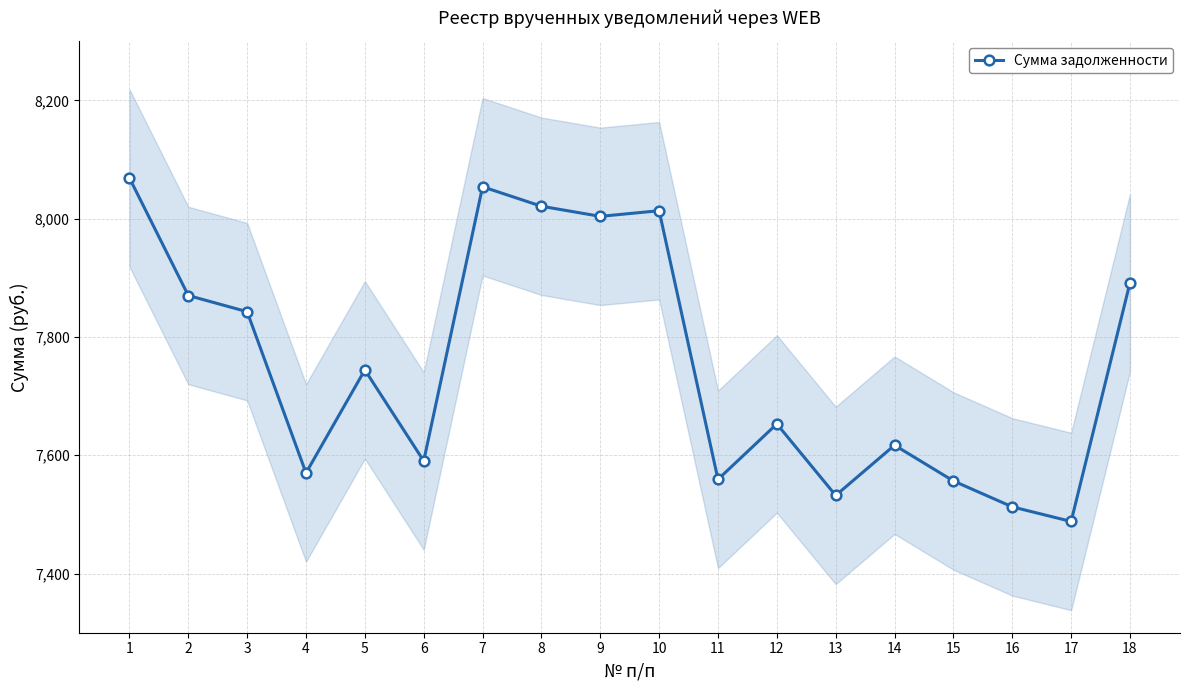

Reading right to left, list all the values displayed in this chart.

18=7891.6	17=7488.1	16=7512.8	15=7556.6	14=7617.0	13=7532.1	12=7652.9	11=7559.2	10=8013.4	9=8003.8	8=8020.9	7=8053.9	6=7590.3	5=7744.3	4=7570.1	3=7842.7	2=7870.1	1=8068.8